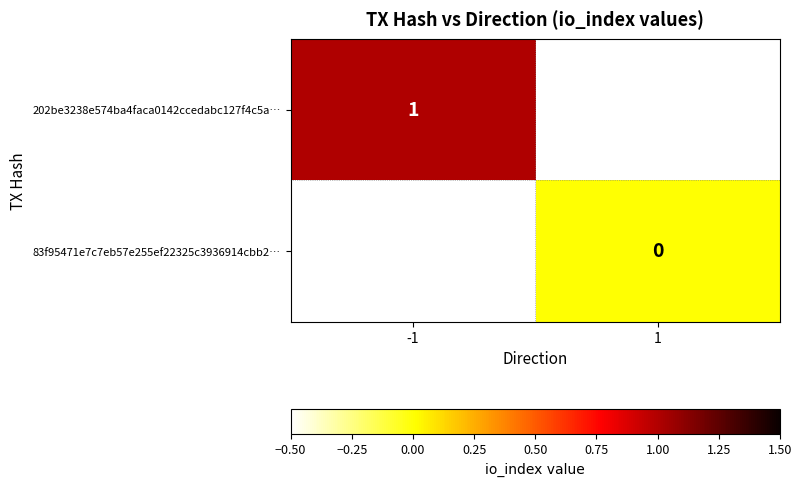

Rank the categories by 202be3238e574ba4faca0142ccedabc127f4c5a… value from lowest to highest.

-1, 1